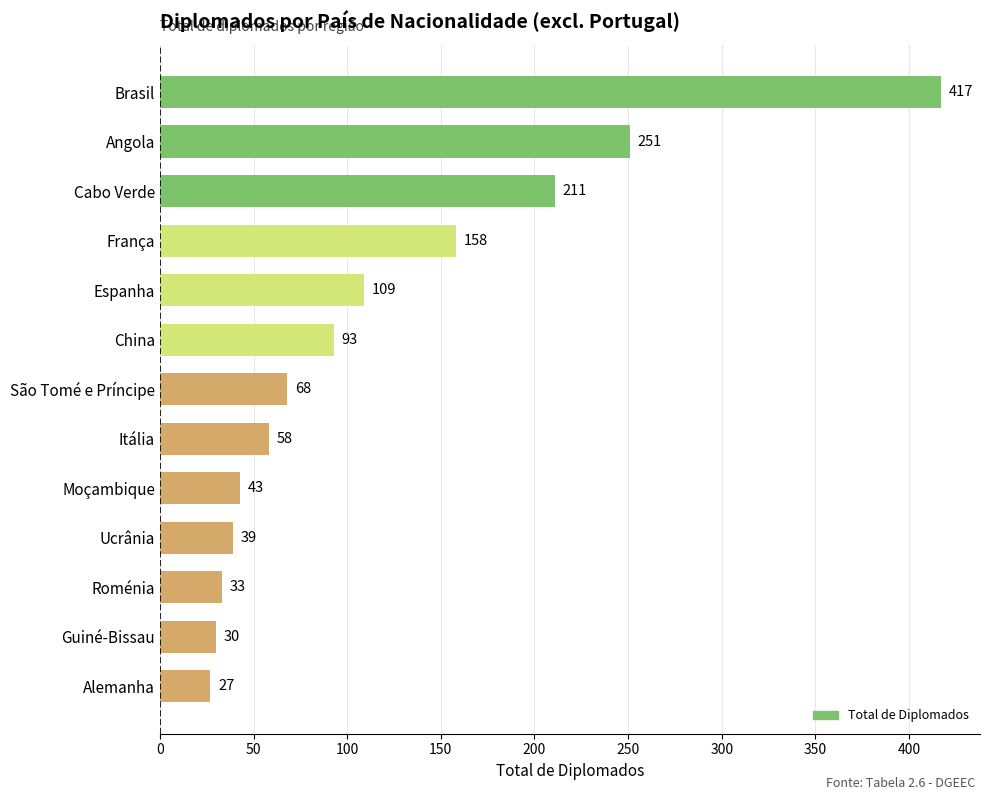

What position from the top is Ucrânia?

10